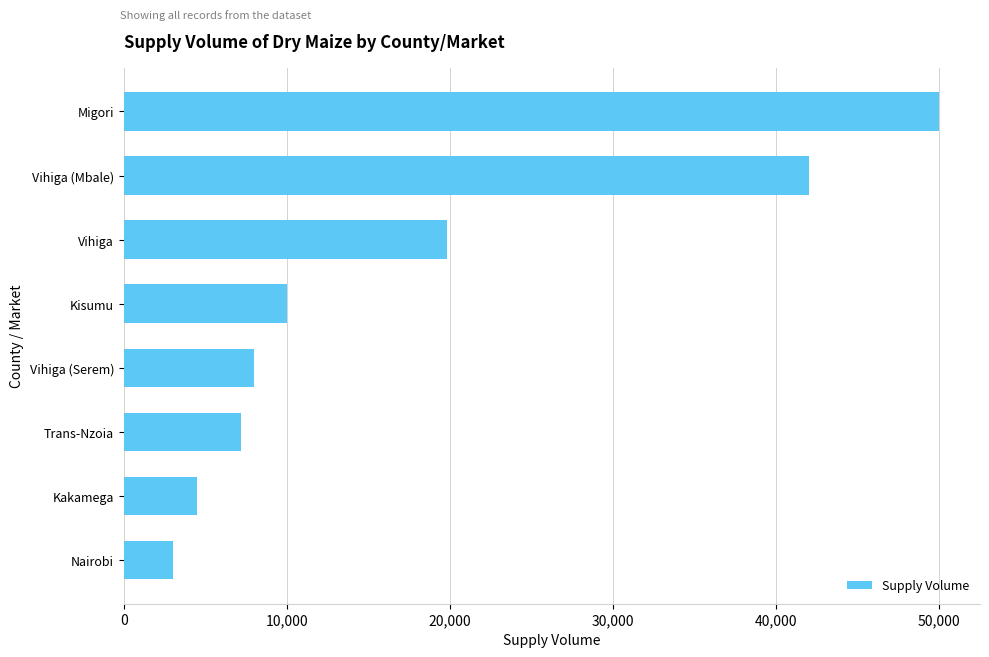

Approximately how many times larger is the value at Migori compared to Trans-Nzoia?

6.9